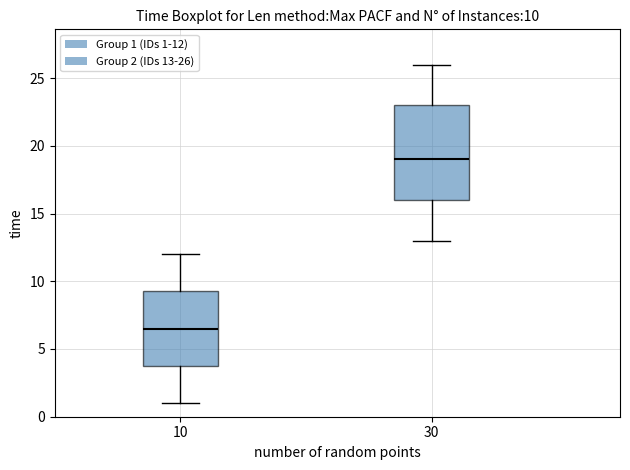

Comparing the boxes themselves (not the whiskers), which one is the tallest?

30